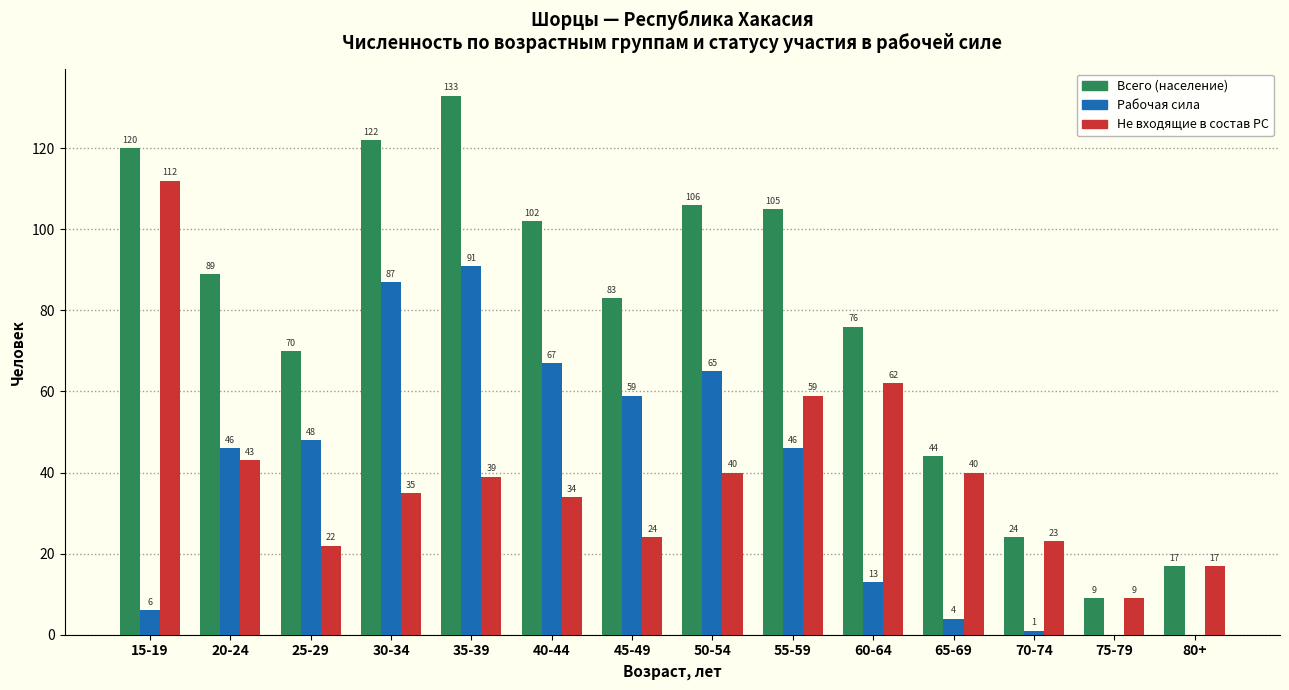

Reading left to right, what are all the values shown in this chart?

Всего (население): 120	89	70	122	133	102	83	106	105	76	44	24	9	17
Рабочая сила: 6	46	48	87	91	67	59	65	46	13	4	1	0	0
Не входящие в состав РС: 112	43	22	35	39	34	24	40	59	62	40	23	9	17